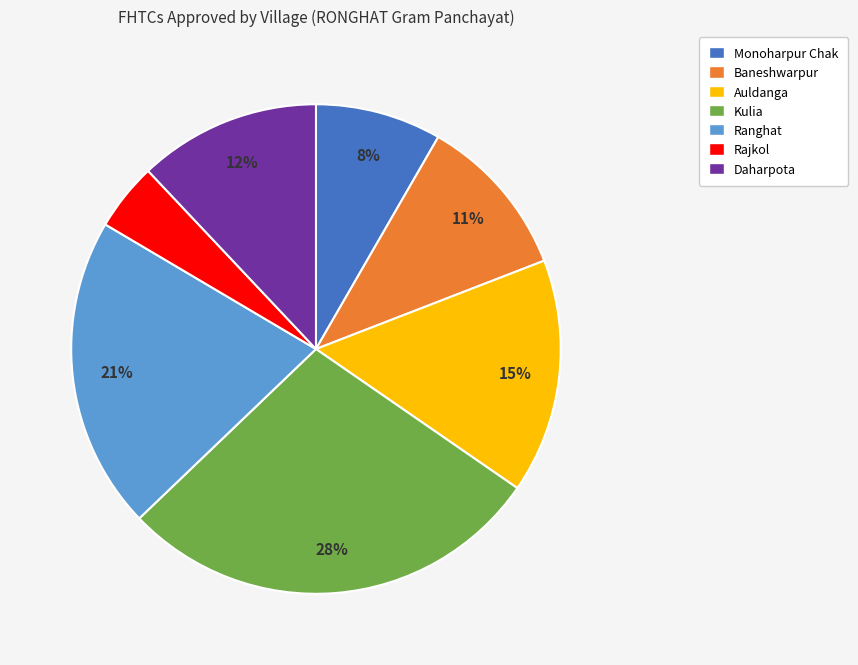

To the nearest percent, what is the average slice percentage?

14%